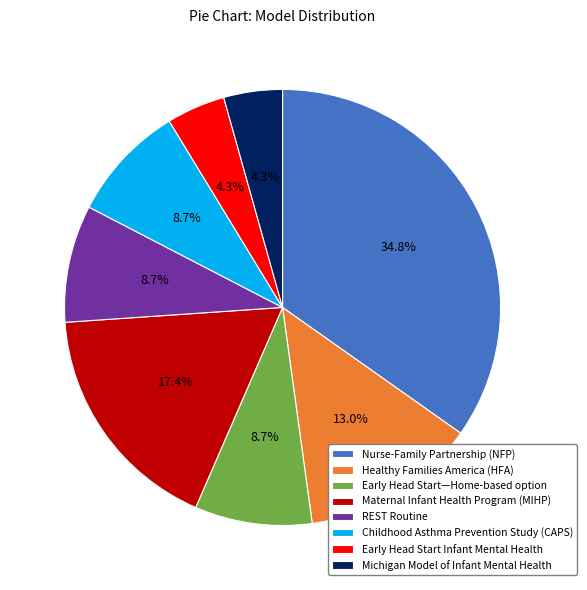

Between REST Routine and Nurse-Family Partnership (NFP), which is larger?

Nurse-Family Partnership (NFP)